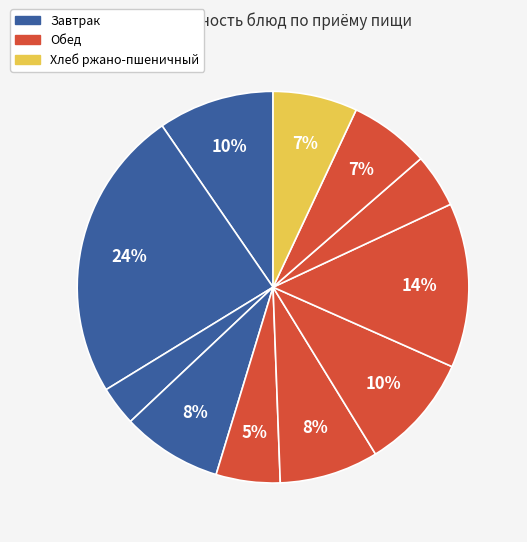

To the nearest percent, what is the difference between the largest and smallest slice percentages?

21%